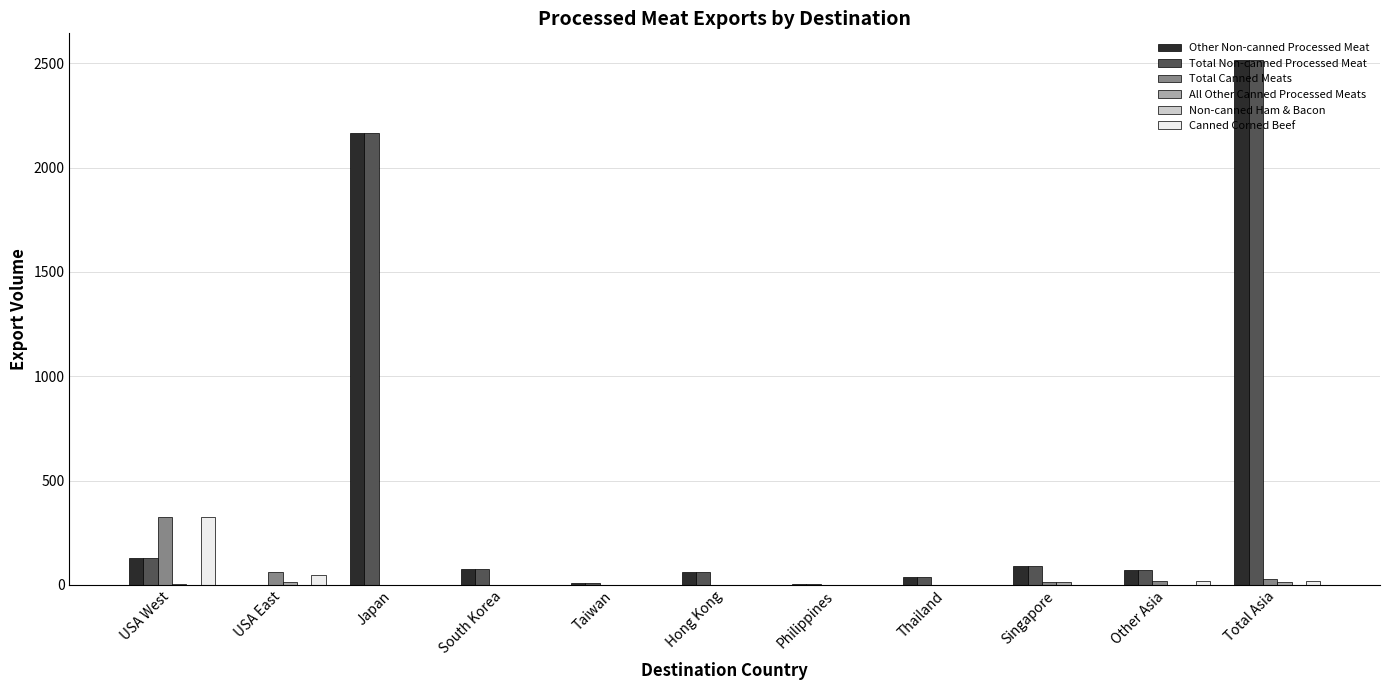

Which category has the highest value in the Total Non-canned Processed Meat series?

Total Asia